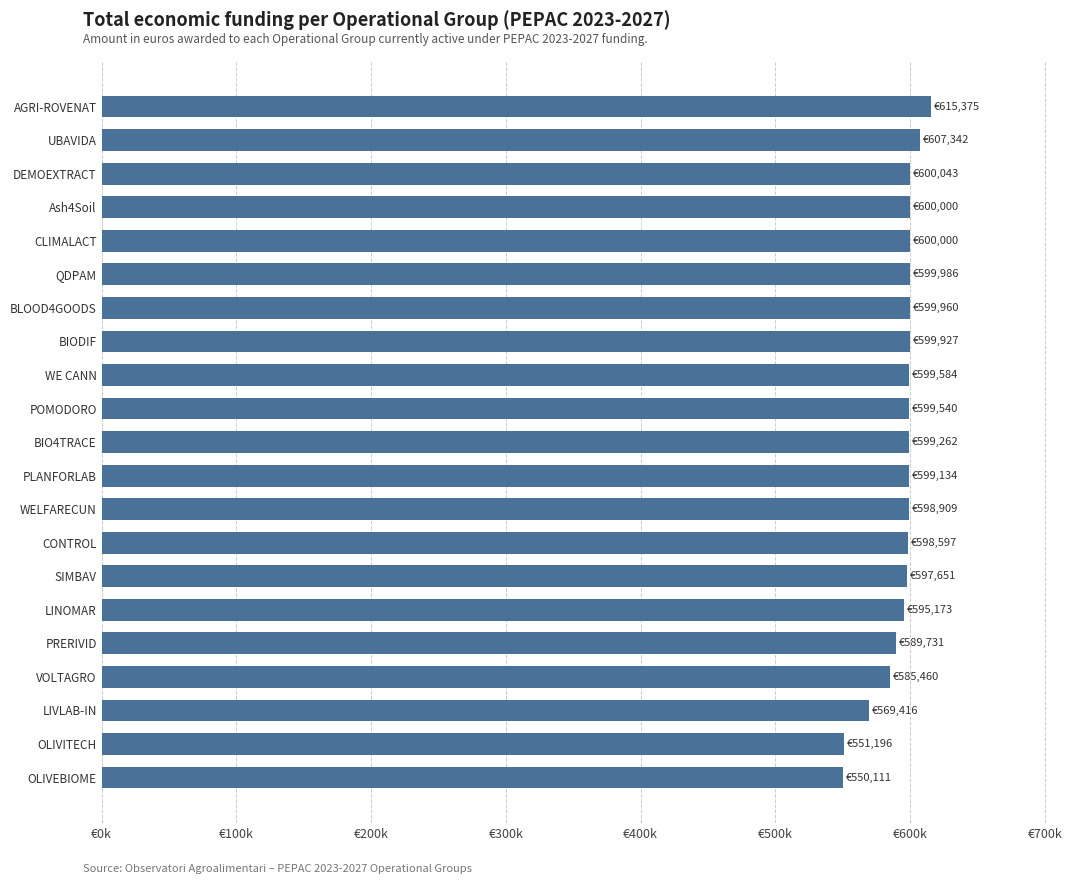

What is the sum of all values?

12456397